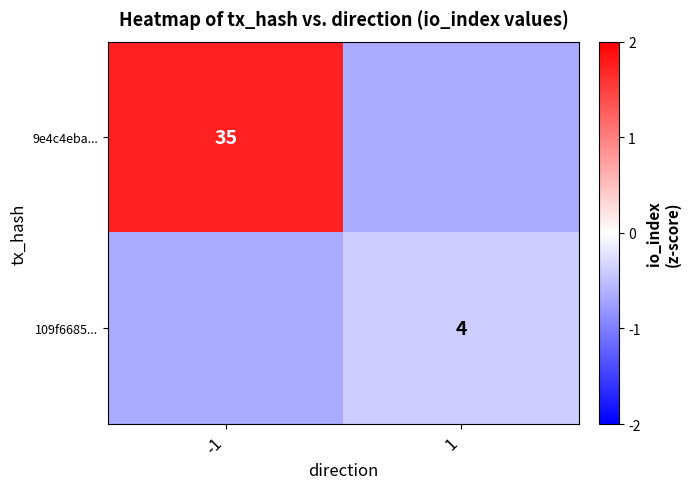

Count the number of categories in the chart.

2